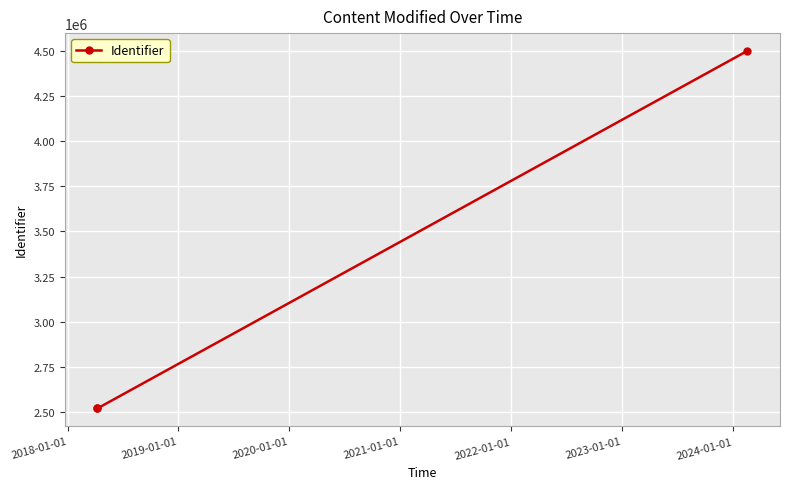

What is the greatest value displayed?

4499761